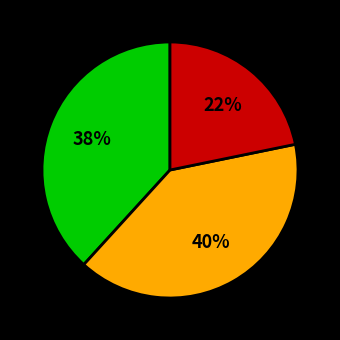

Is there a majority slice in this chart?

No